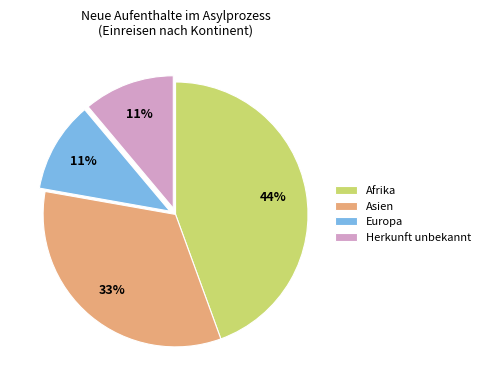

To the nearest percent, what is the difference between the largest and smallest slice percentages?

33%